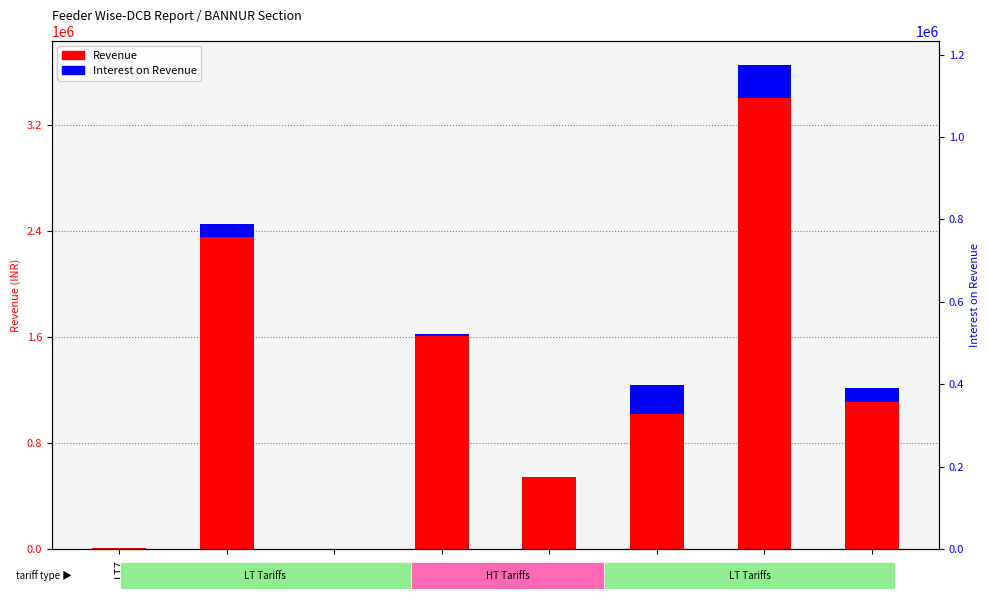

List the series in order of their peak value, lowest first.

Interest on Revenue, Revenue